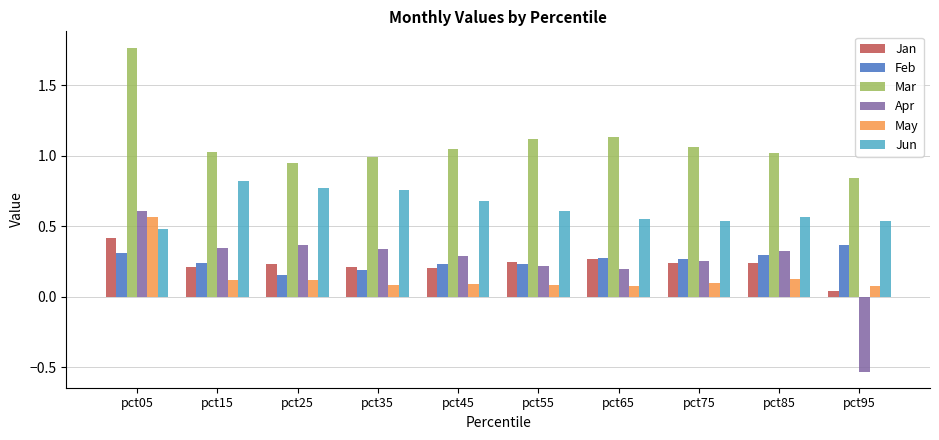

Which series has the largest range (max minus min)?

Apr